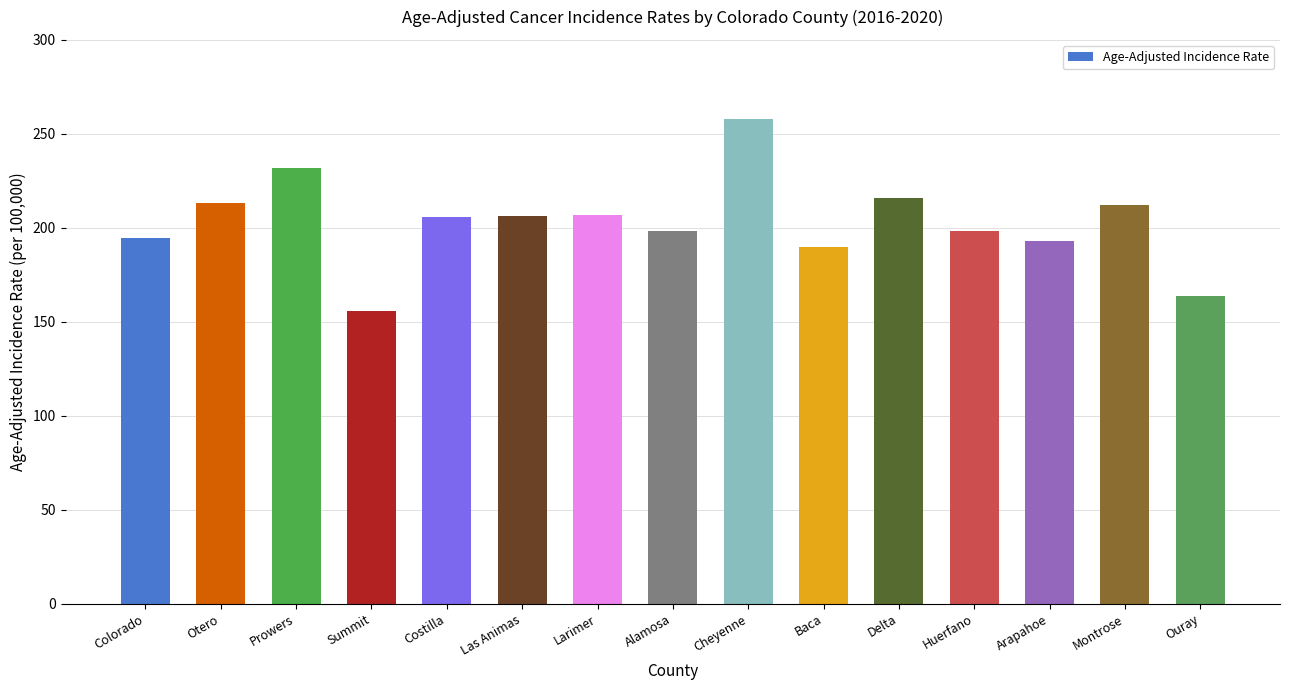

What is the average value?

202.9